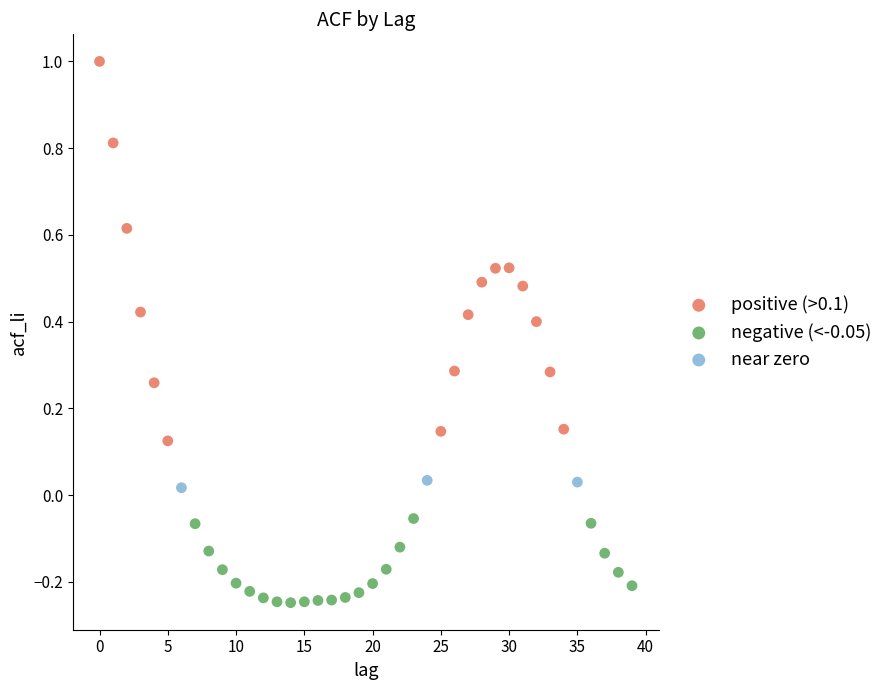

Which series has the widest spread of Y values?

positive (>0.1)